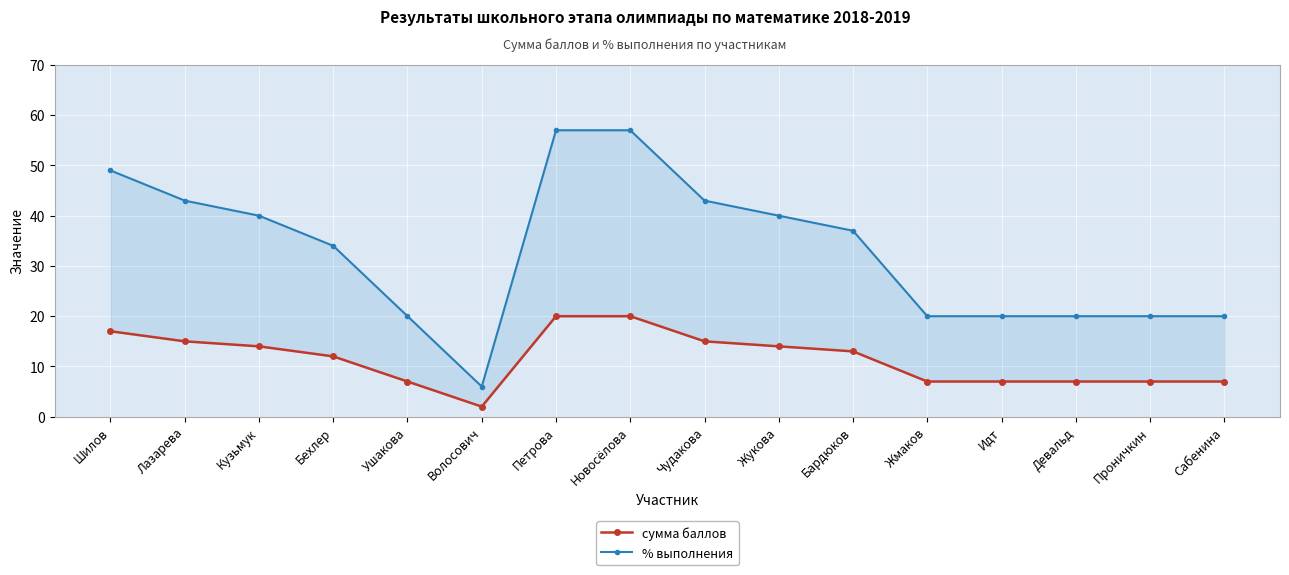

Which has a higher value, Идт or Девальд?

Идт